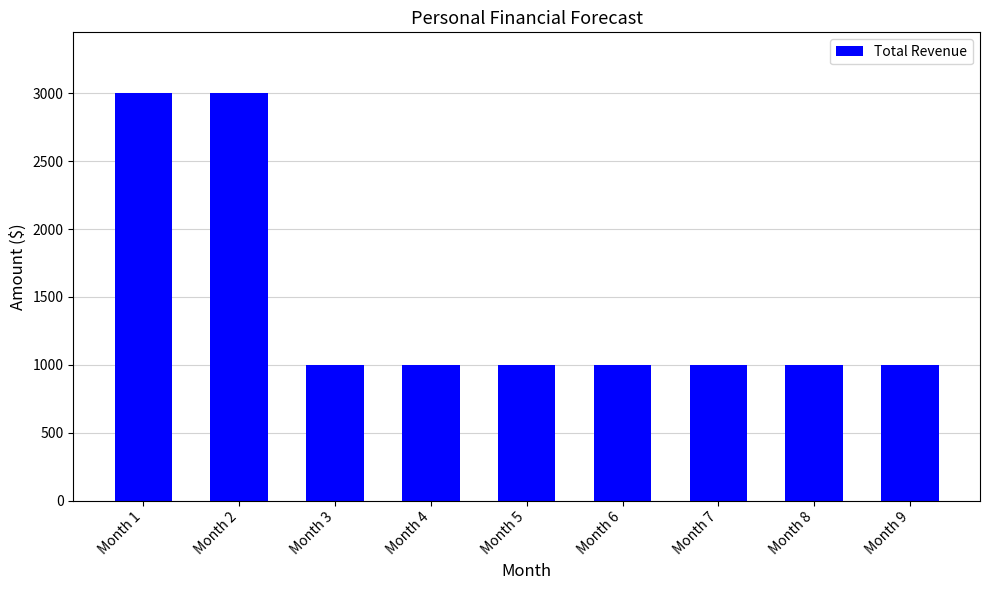

What is the difference between the second highest and second lowest values?

2000